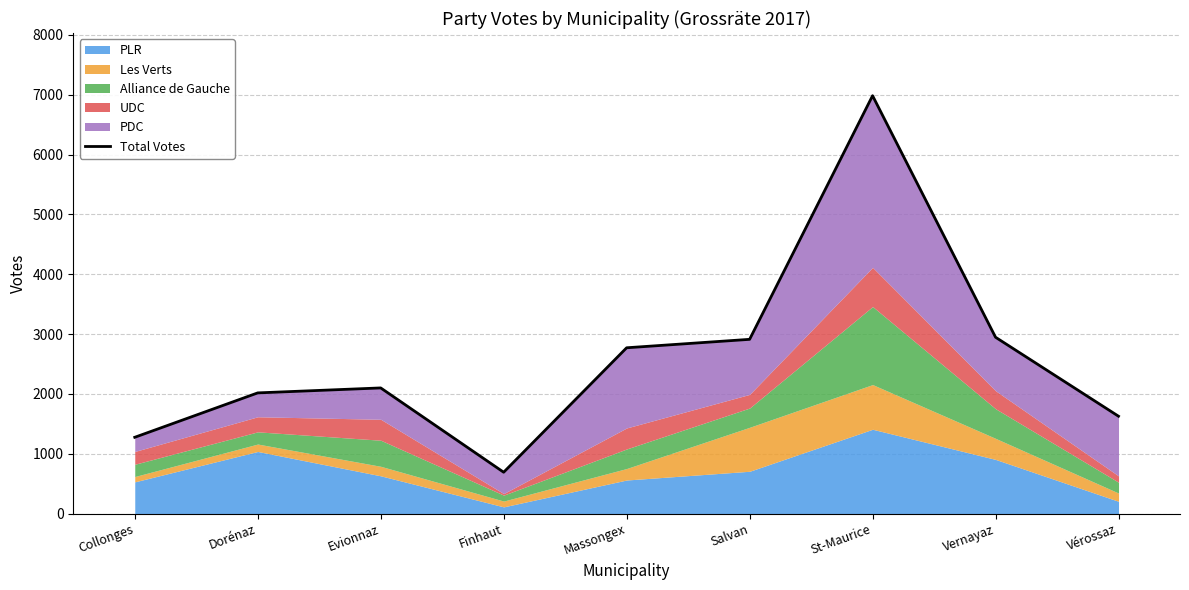

What is the sum of the values at Dorénaz and Salvan?

4929